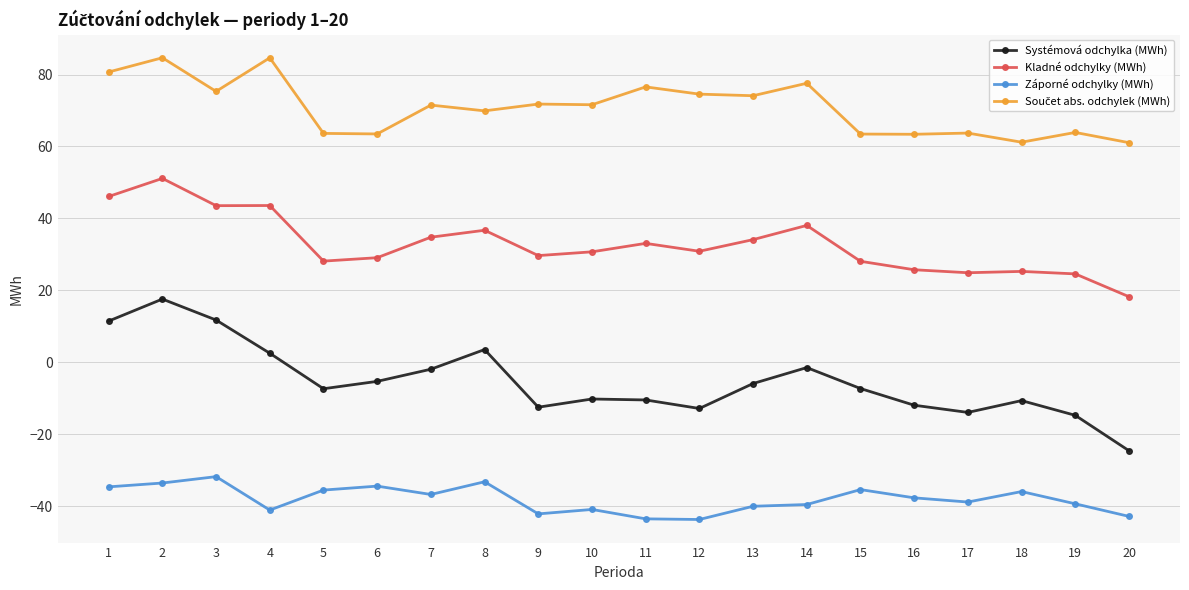

Which series has the widest spread of values?

Systémová odchylka (MWh)